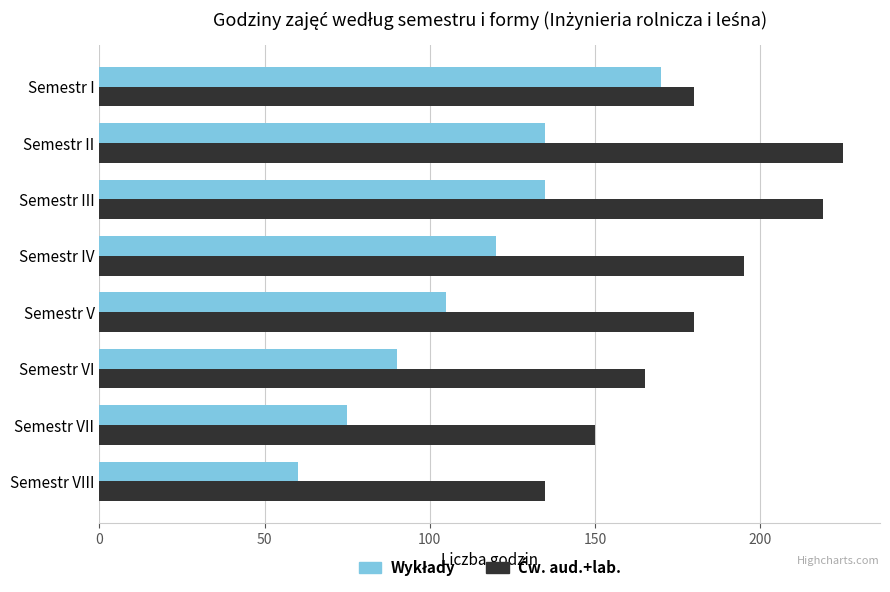

Which label corresponds to the largest value in the chart?

Semestr II